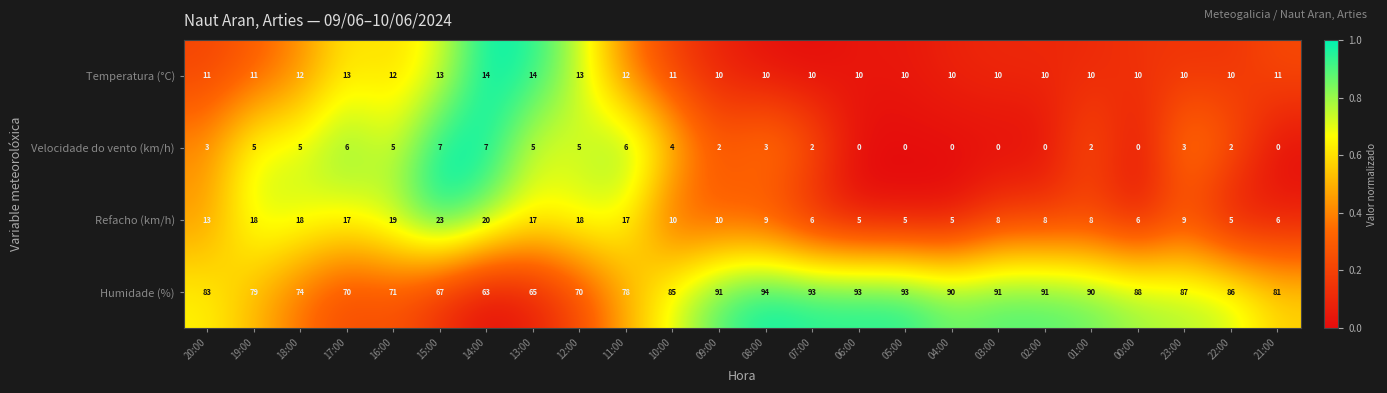

How many data points in Temperatura (°C) are less than 11?

12